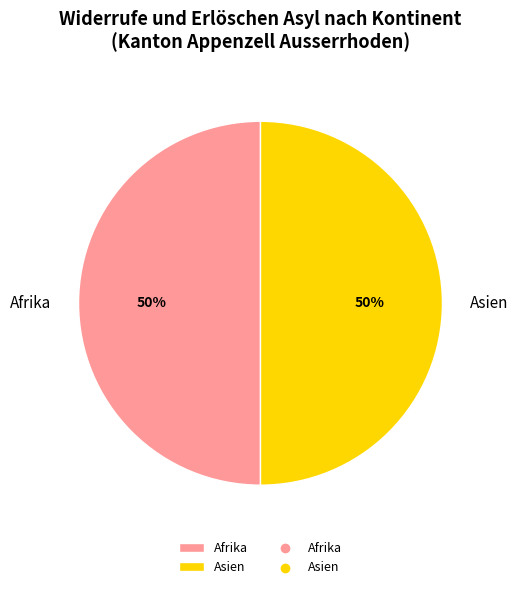

The Afrika slice represents 50% of the pie. True or false?

True